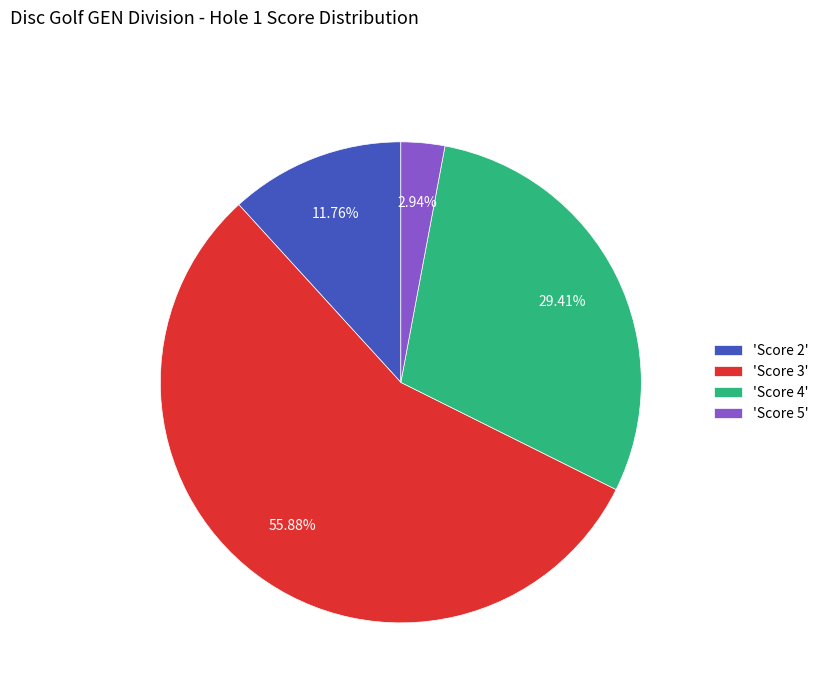

How many segments does this pie chart have?

4